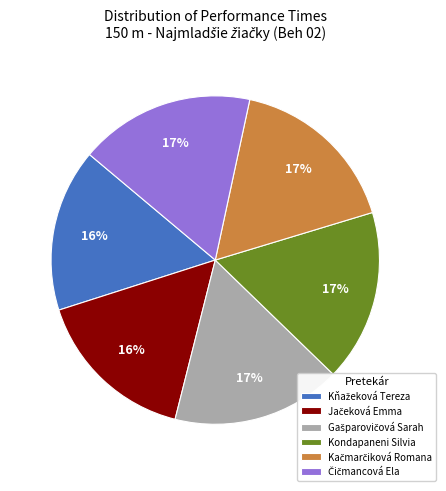

Count the number of slices in the pie.

6